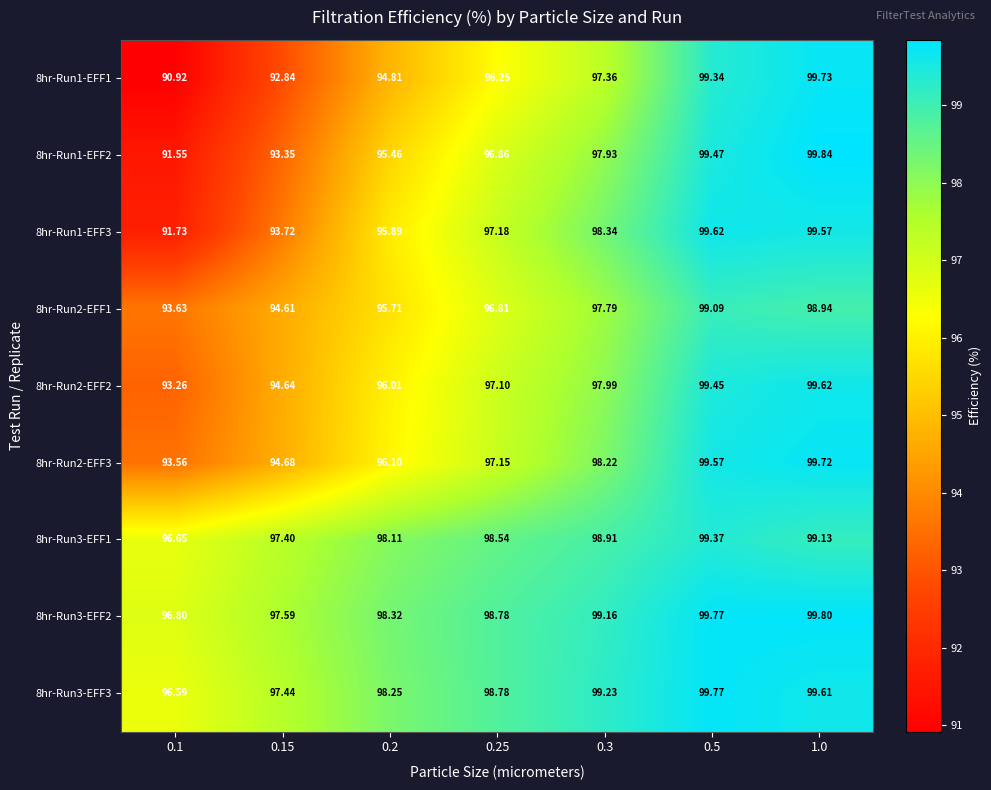

What is the greatest value displayed?

99.8